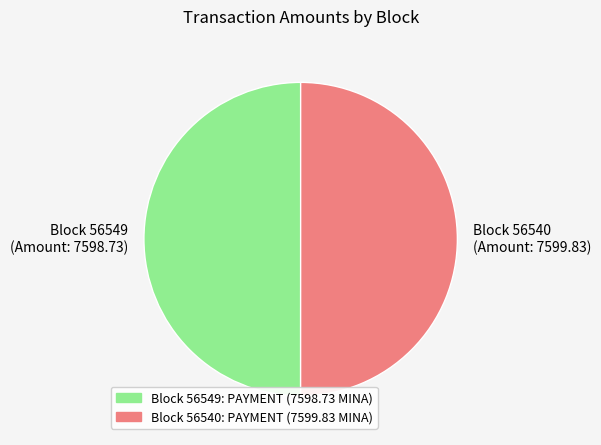

Is the sum of Block 56540 and Block 56549 greater than half?

Yes